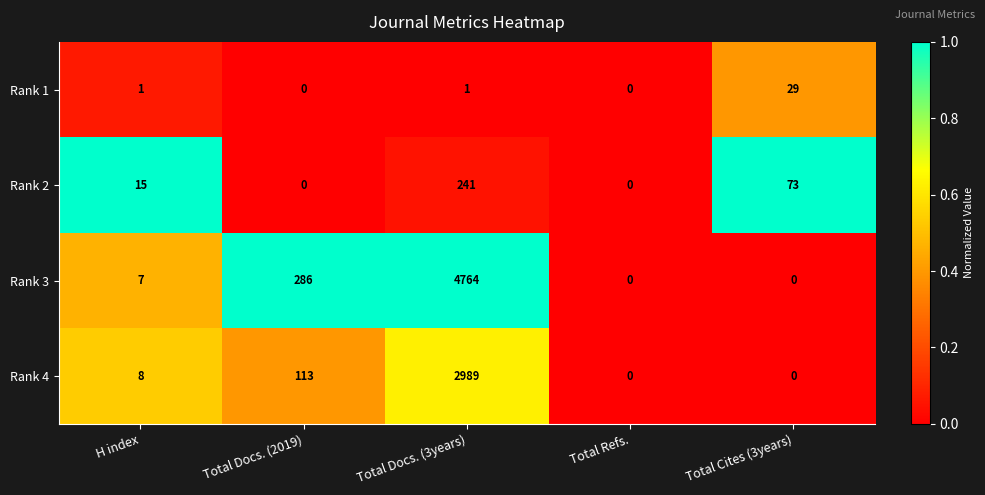

At which label is Rank 3 closest to 2382?

Total Docs. (2019)